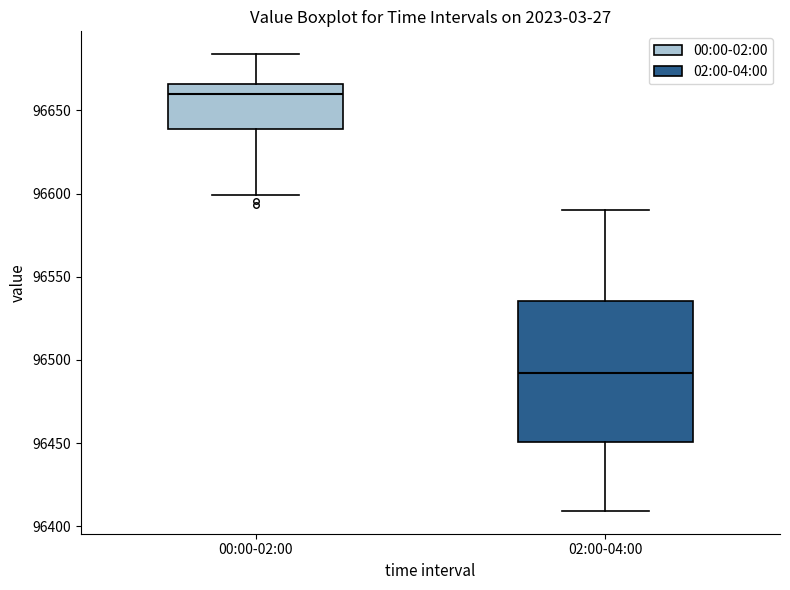

Reading left to right, read every box against the y-axis: the position of its median line, the range the box covers, and the ends of its whiskers. The values are not printed on the chart, so give them approximately, as read against the axis.

00:00-02:00: median 96660, box 96640 to 96665, whiskers 96600 to 96685
02:00-04:00: median 96490, box 96450 to 96535, whiskers 96410 to 96590